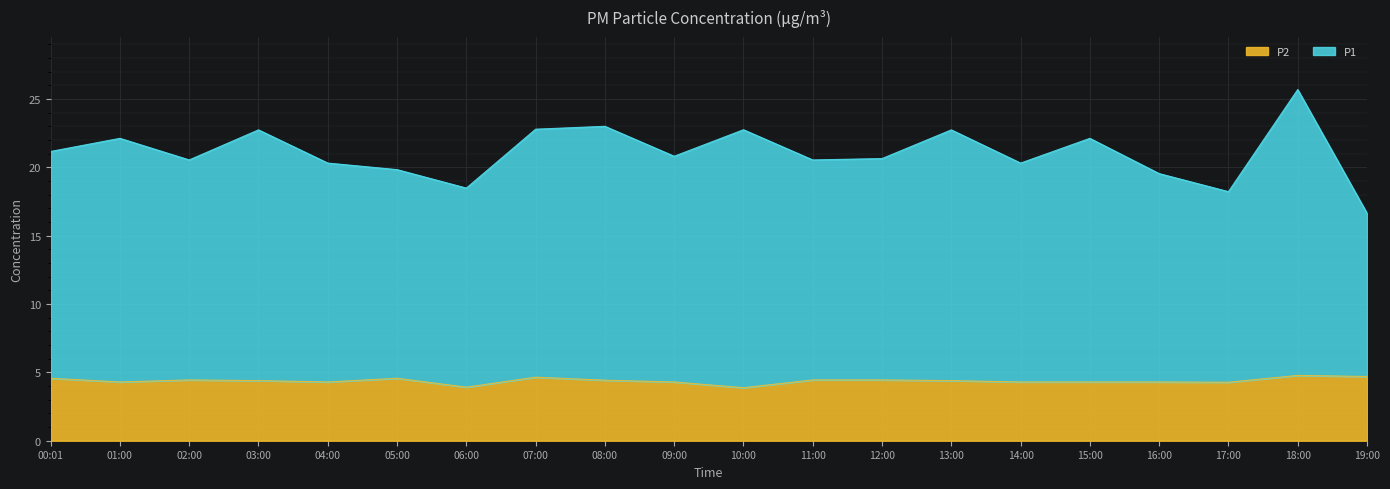

Reading left to right, transcribe all the data shown in this chart.

P1: 00:01=21.2	01:00=22.1	02:00=20.6	03:00=22.8	04:00=20.3	05:00=19.8	06:00=18.5	07:00=22.8	08:00=23.0	09:00=20.8	10:00=22.8	11:00=20.6	12:00=20.6	13:00=22.8	14:00=20.3	15:00=22.1	16:00=19.6	17:00=18.2	18:00=25.7	19:00=16.6
P2: 00:01=4.6	01:00=4.3	02:00=4.5	03:00=4.4	04:00=4.3	05:00=4.6	06:00=3.9	07:00=4.7	08:00=4.4	09:00=4.3	10:00=3.9	11:00=4.5	12:00=4.5	13:00=4.4	14:00=4.3	15:00=4.3	16:00=4.3	17:00=4.3	18:00=4.8	19:00=4.7